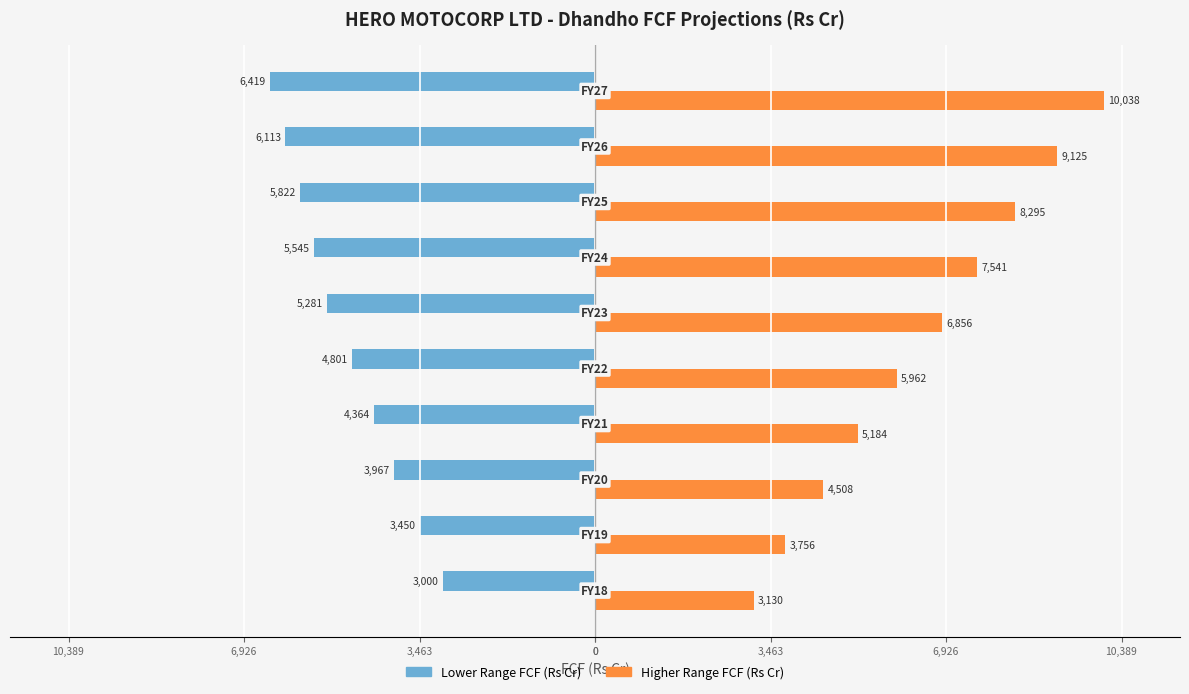

What are all the series names shown in the legend?

Lower Range FCF (Rs Cr), Higher Range FCF (Rs Cr)